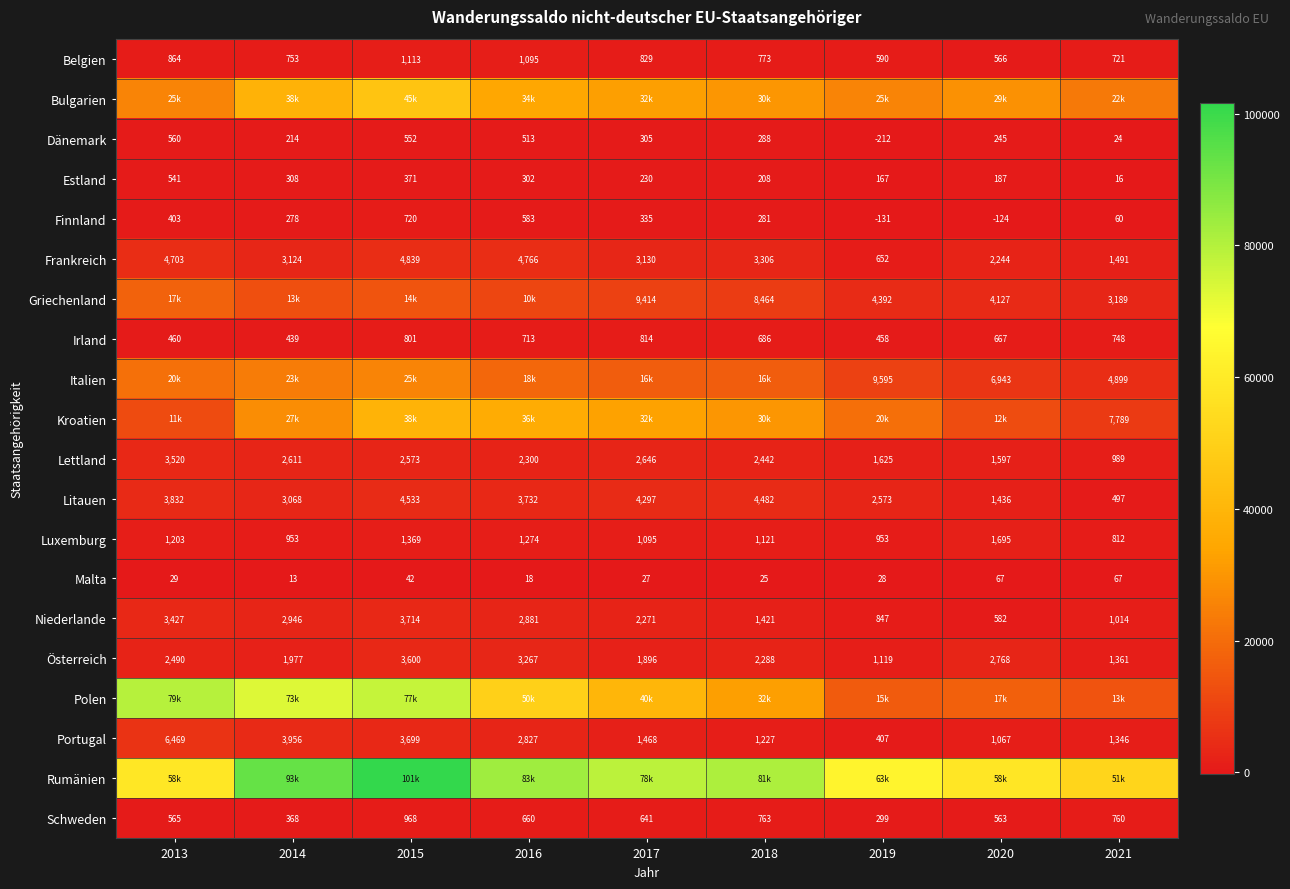

At which label does Lettland first exceed 2442?

2013